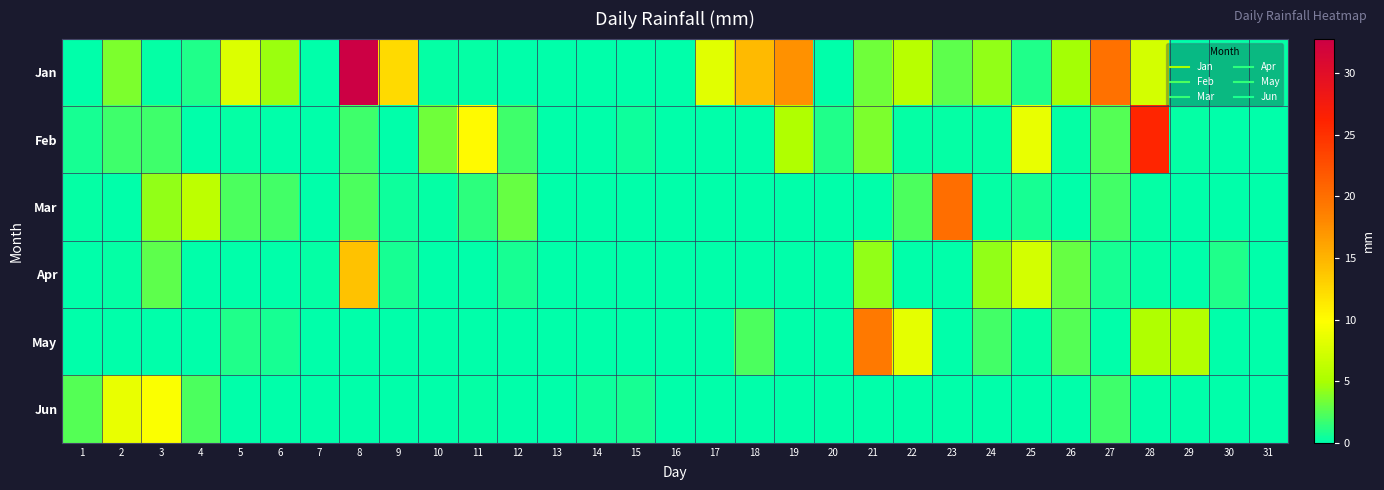

Which label corresponds to the largest value in the chart?

8